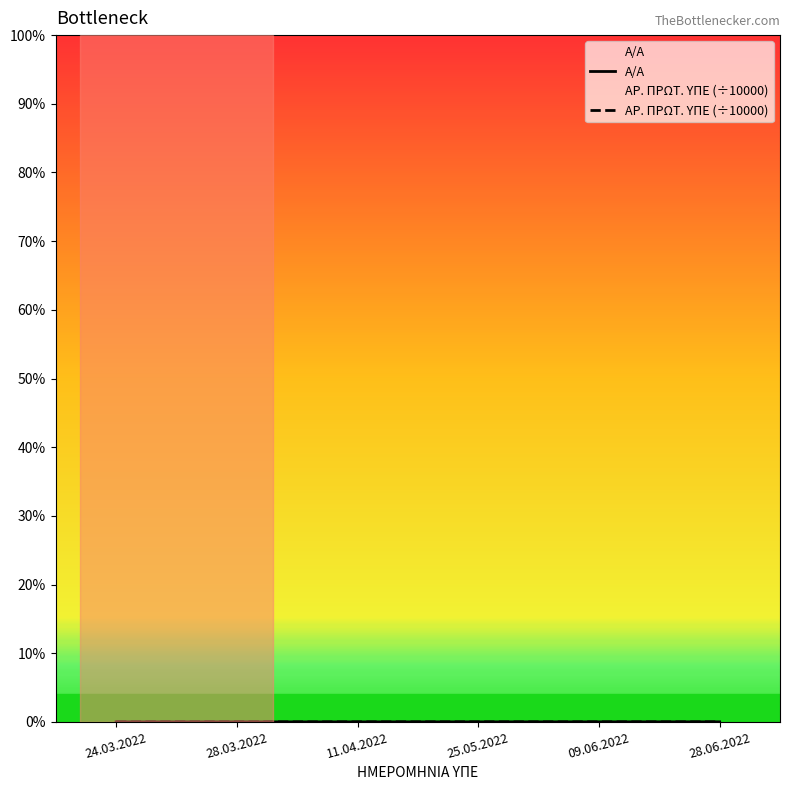

Count the number of categories in the chart.

6